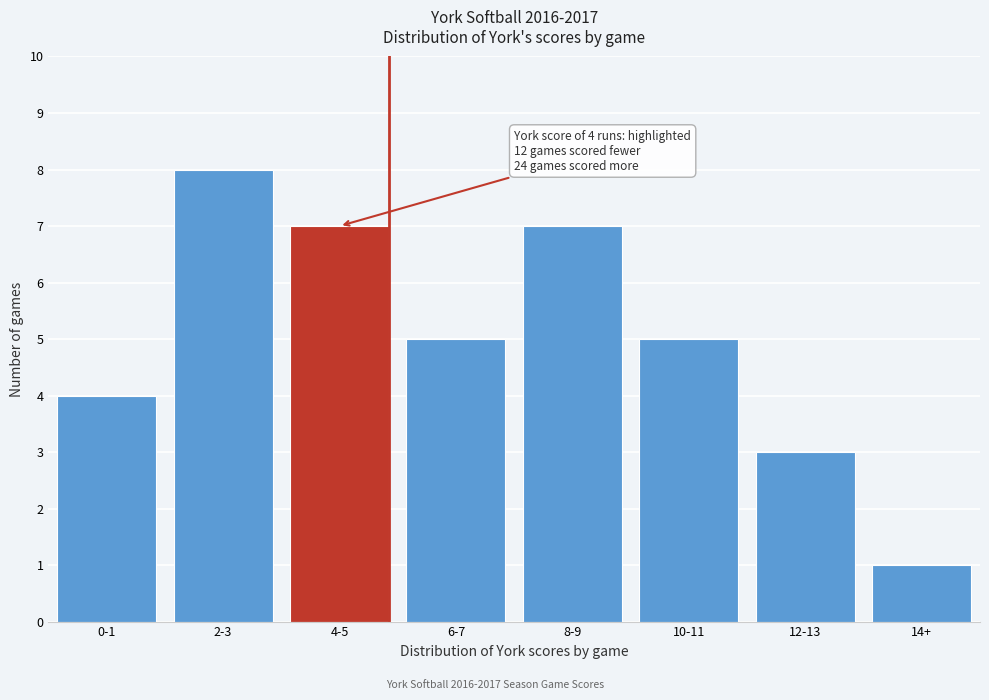

Reading right to left, list all the values displayed in this chart.

1	3	5	7	5	7	8	4